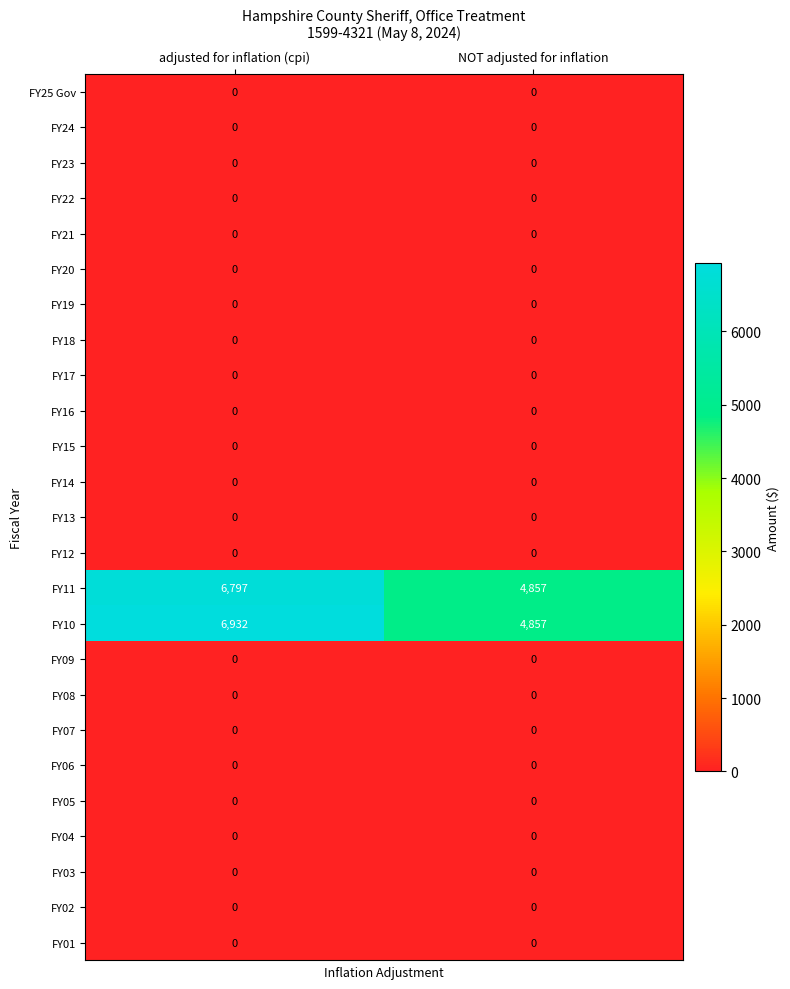

The FY12 series shows 0 at NOT adjusted for inflation. True or false?

True